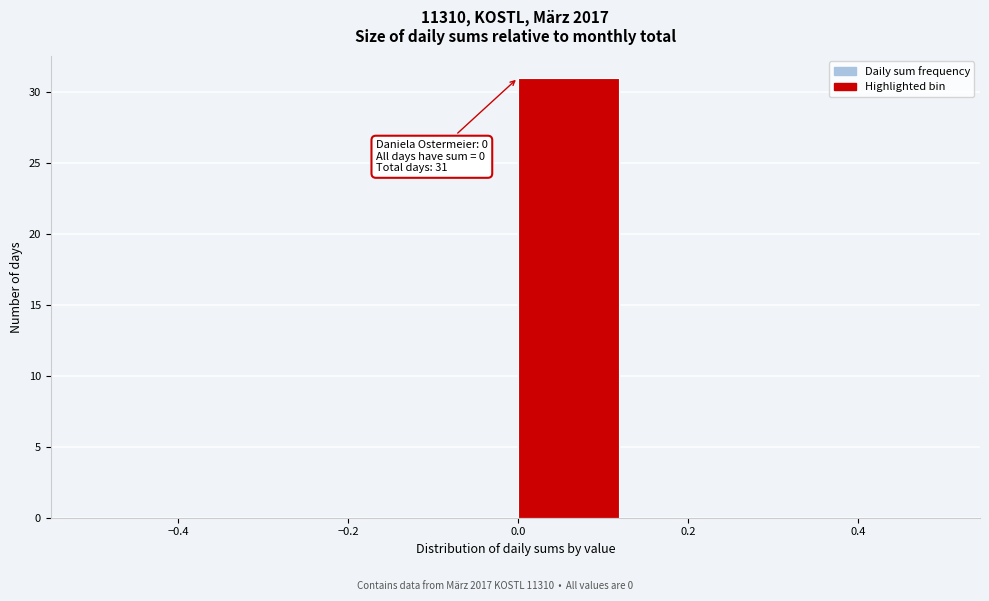

Which range on the x-axis has the tallest bar?

0.000 to 0.125